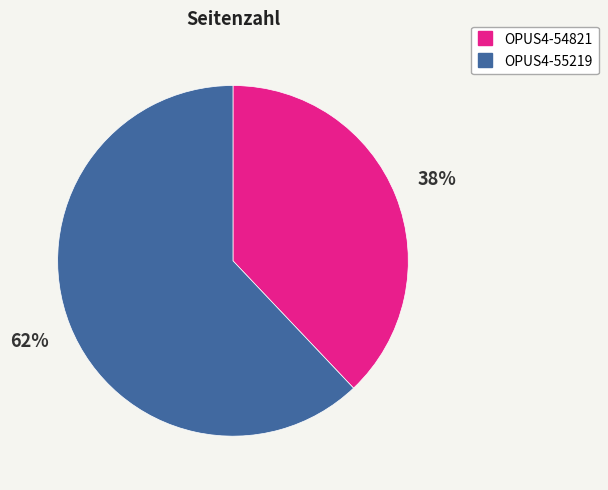

What percentage is the OPUS4-54821 slice, to the nearest percent?

38%